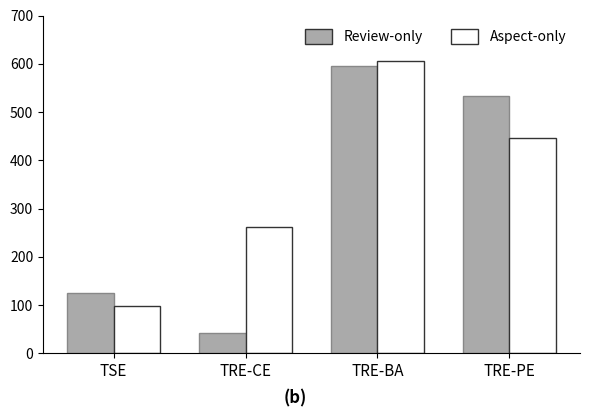

What position from the right is TRE-CE?

3